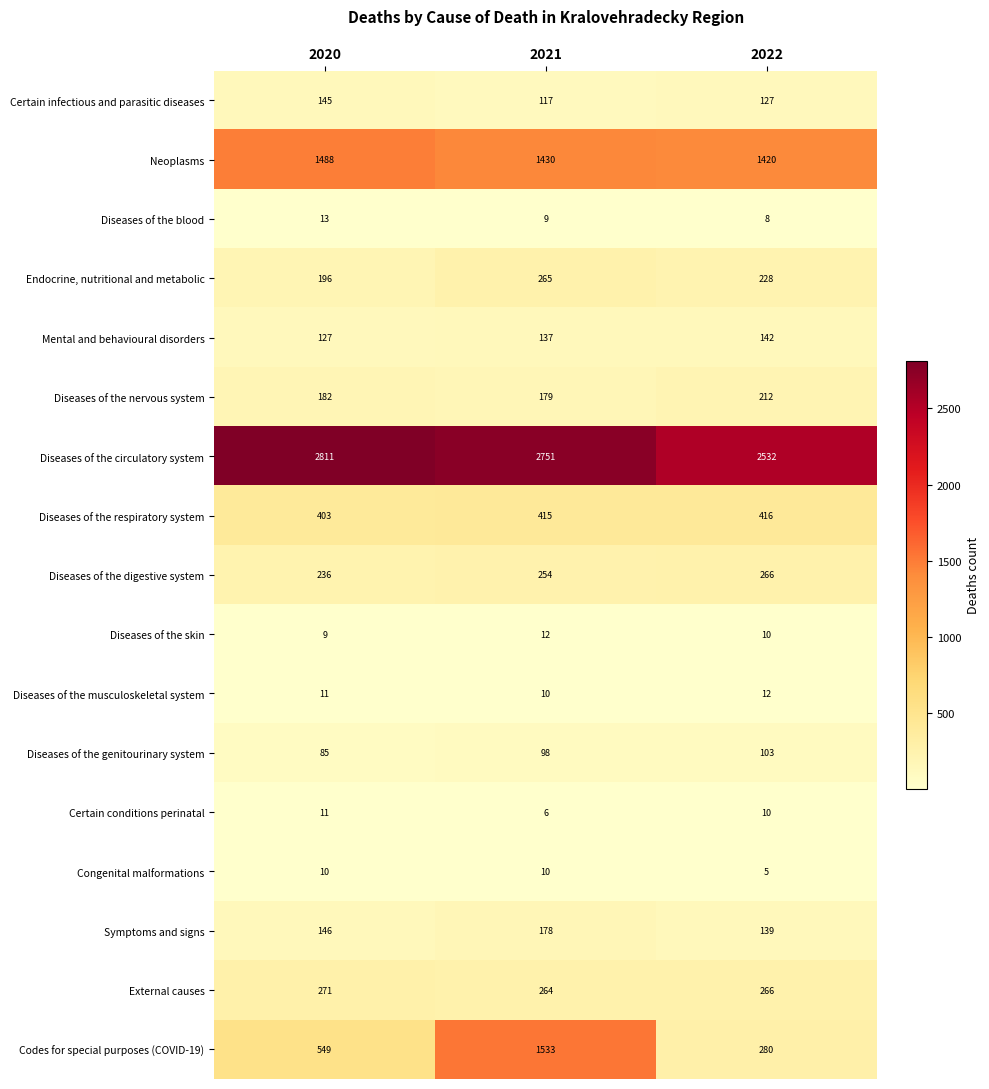

Is it true that Diseases of the genitourinary system equals 178 at 2022?

False